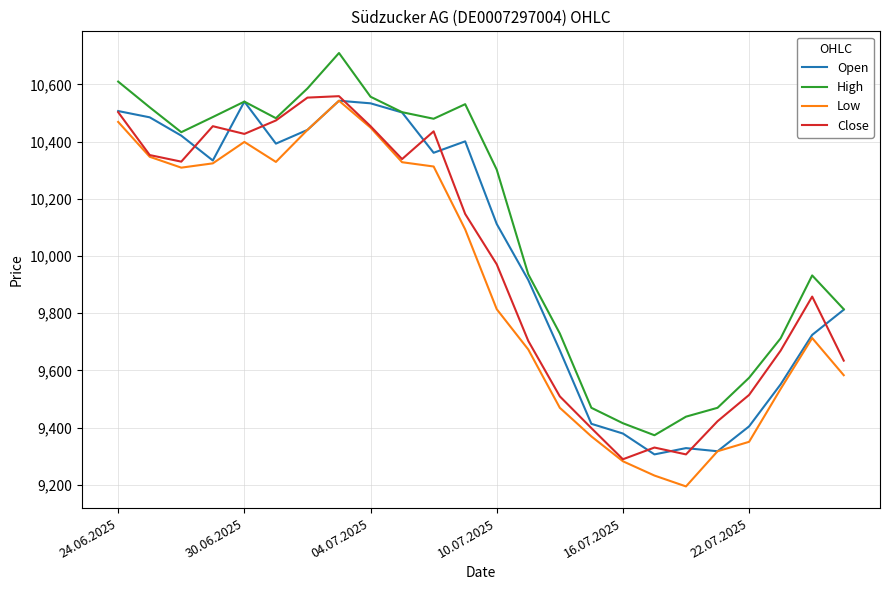

True or false: Low and High intersect in this chart.

False